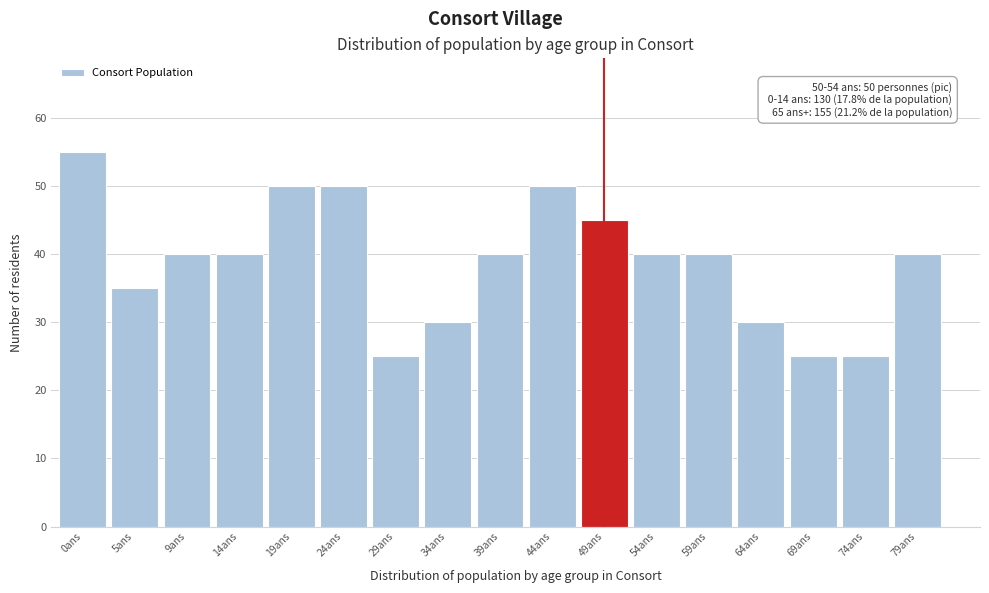

Reading left to right, transcribe all the data shown in this chart.

55	35	40	40	50	50	25	30	40	50	45	40	40	30	25	25	40